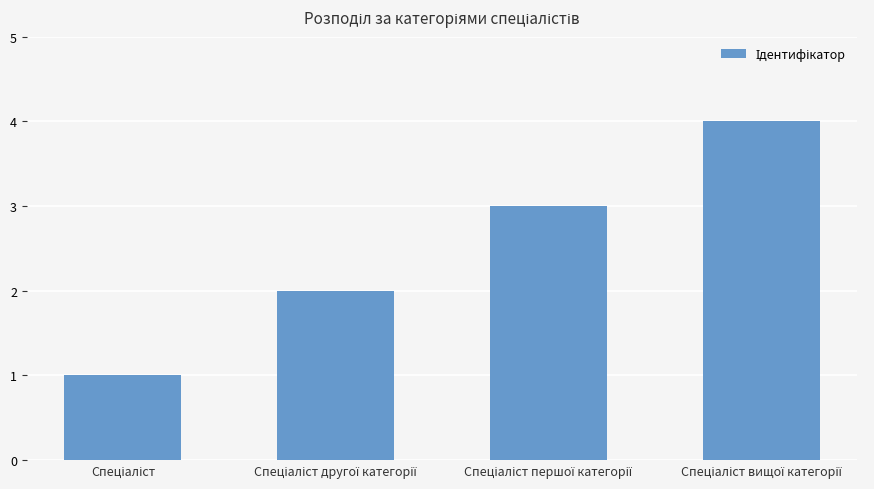

Are the bars horizontal?

No